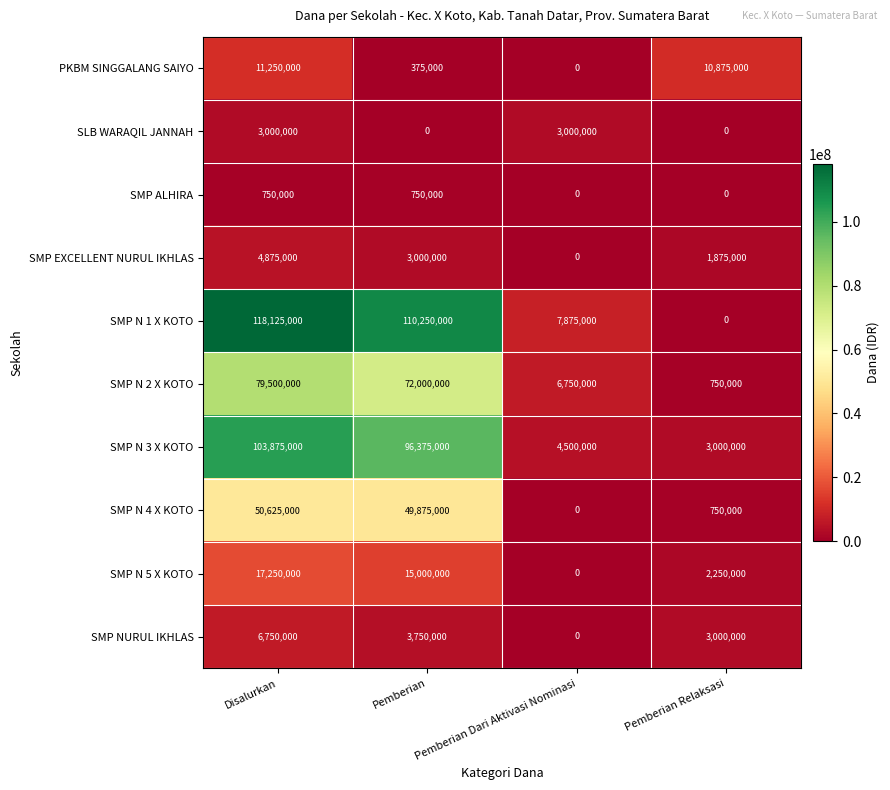

Count the SMP NURUL IKHLAS values in the range 3000000 to 6750000.

3